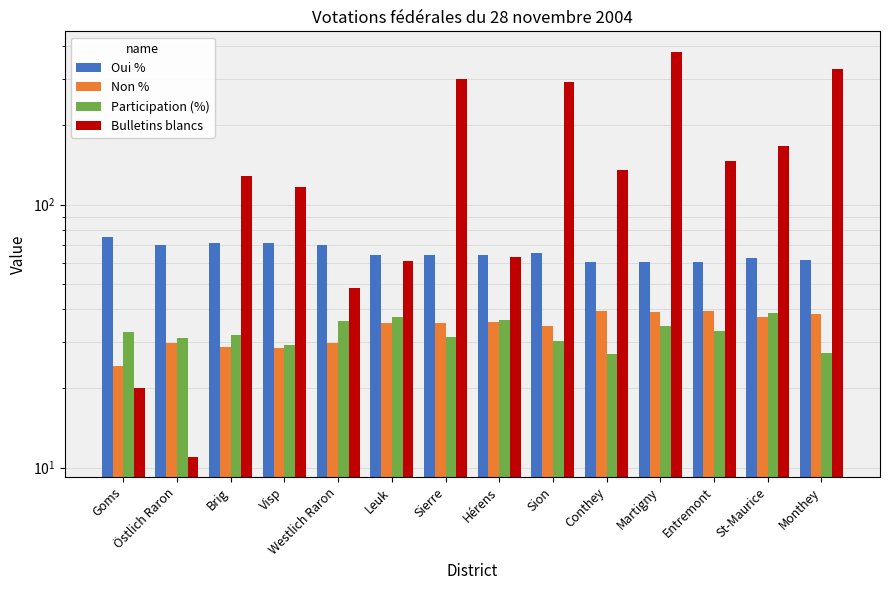

What is the sum of the Bulletins blancs values at Östlich Raron and Hérens?

74.0